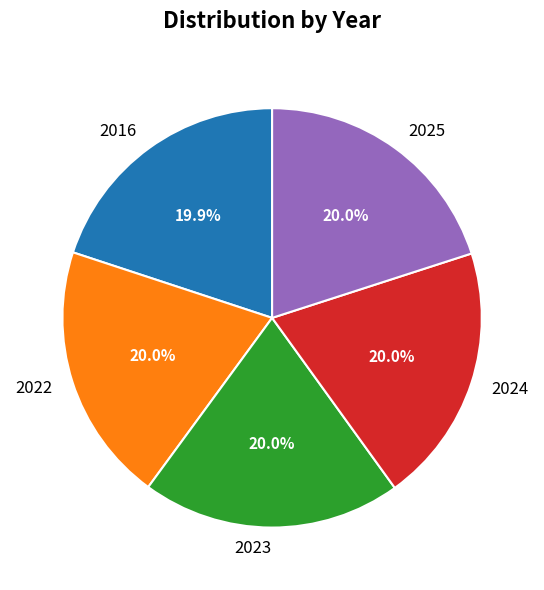

Is 2023 the majority of the pie?

No